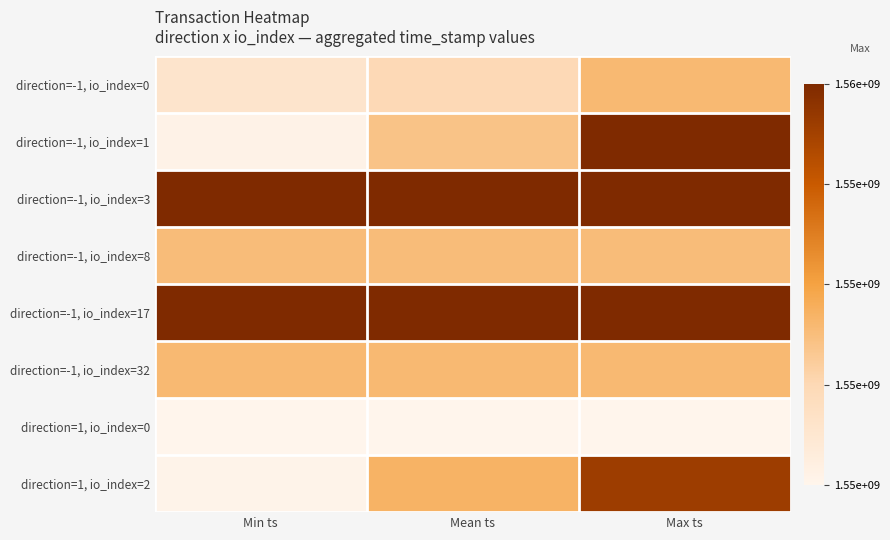

Reading right to left, extract all data points from this chart.

direction=-1, io_index=0: Max ts=1553690038.0	Mean ts=1553125485.4	Min ts=1552754162.0
direction=-1, io_index=1: Max ts=1555925419.0	Mean ts=1553508825.8	Min ts=1552291831.0
direction=-1, io_index=3: Max ts=1555912926.0	Mean ts=1555912926.0	Min ts=1555912926.0
direction=-1, io_index=8: Max ts=1553628999.0	Mean ts=1553628999.0	Min ts=1553628999.0
direction=-1, io_index=17: Max ts=1555921760.0	Mean ts=1555921760.0	Min ts=1555921760.0
direction=-1, io_index=32: Max ts=1553690038.0	Mean ts=1553690038.0	Min ts=1553690038.0
direction=1, io_index=0: Max ts=1552212777.0	Mean ts=1552212777.0	Min ts=1552212777.0
direction=1, io_index=2: Max ts=1555544431.0	Mean ts=1553791418.3	Min ts=1552259989.0